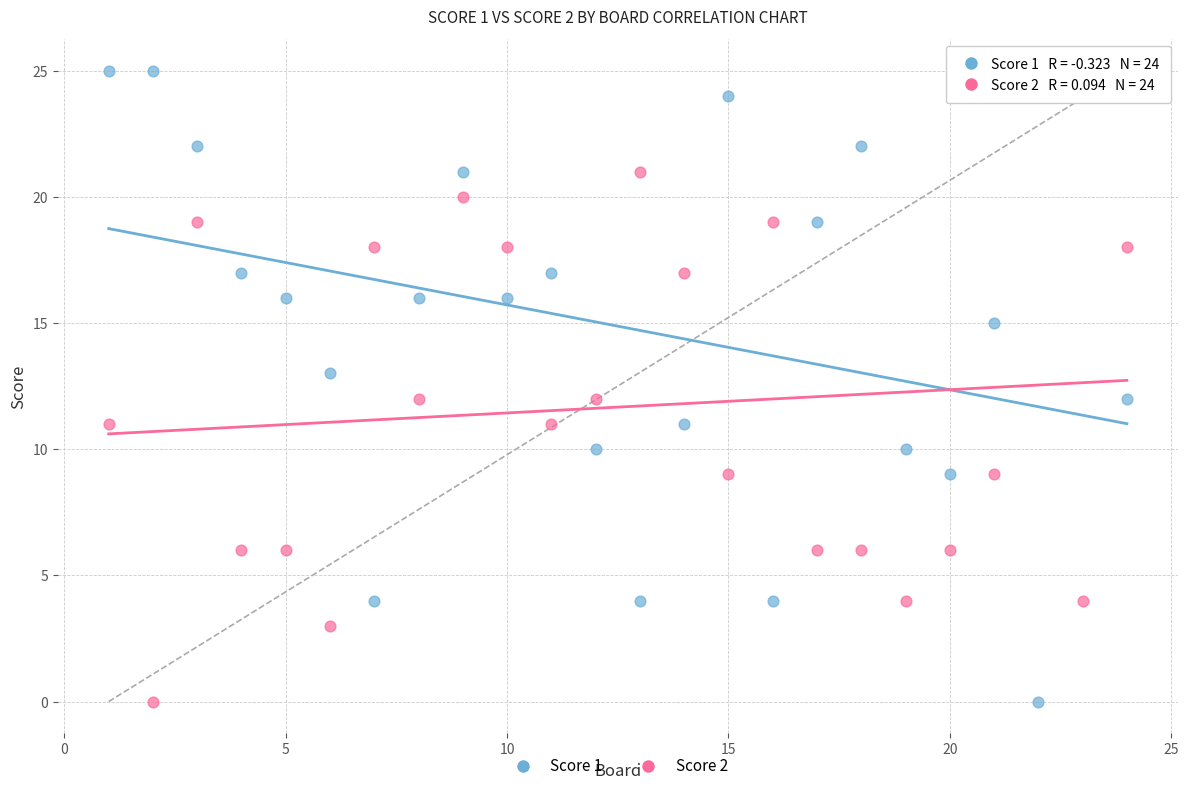

What are all the series names shown in the legend?

Score 1, Score 2